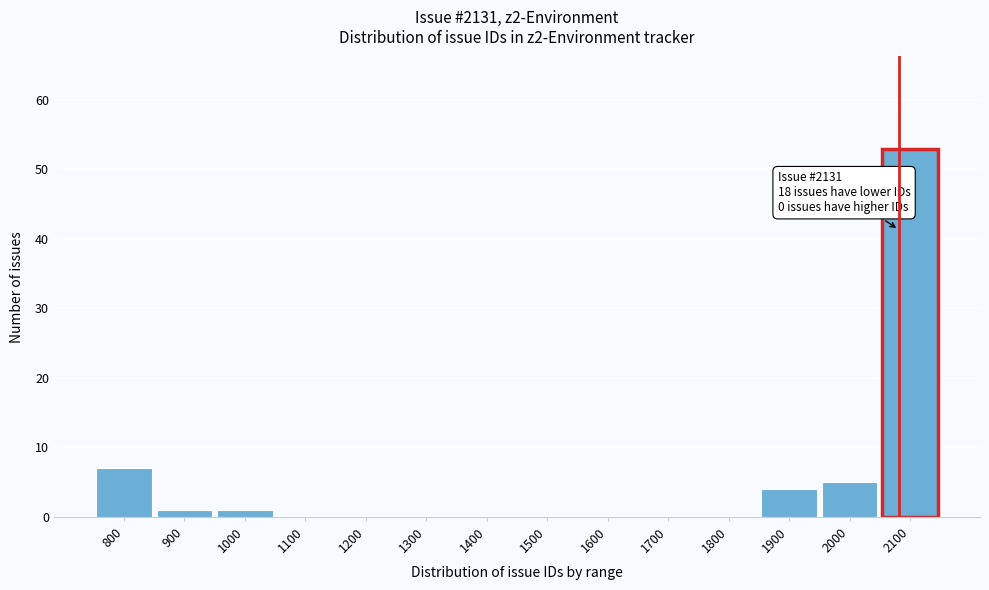

Reading right to left, extract all data points from this chart.

2100=53	2000=5	1900=4	1800=0	1700=0	1600=0	1500=0	1400=0	1300=0	1200=0	1100=0	1000=1	900=1	800=7